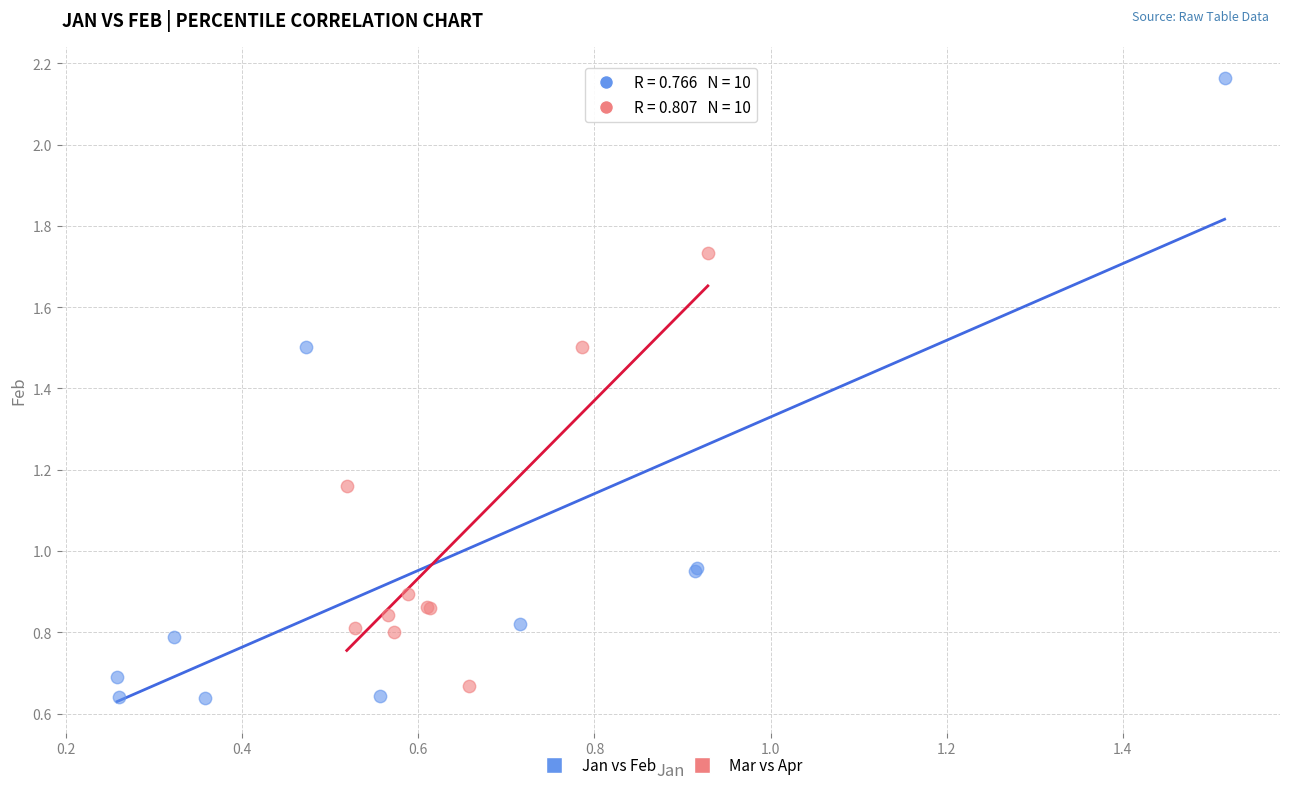

Which series has the widest spread of Y values?

Jan vs Feb